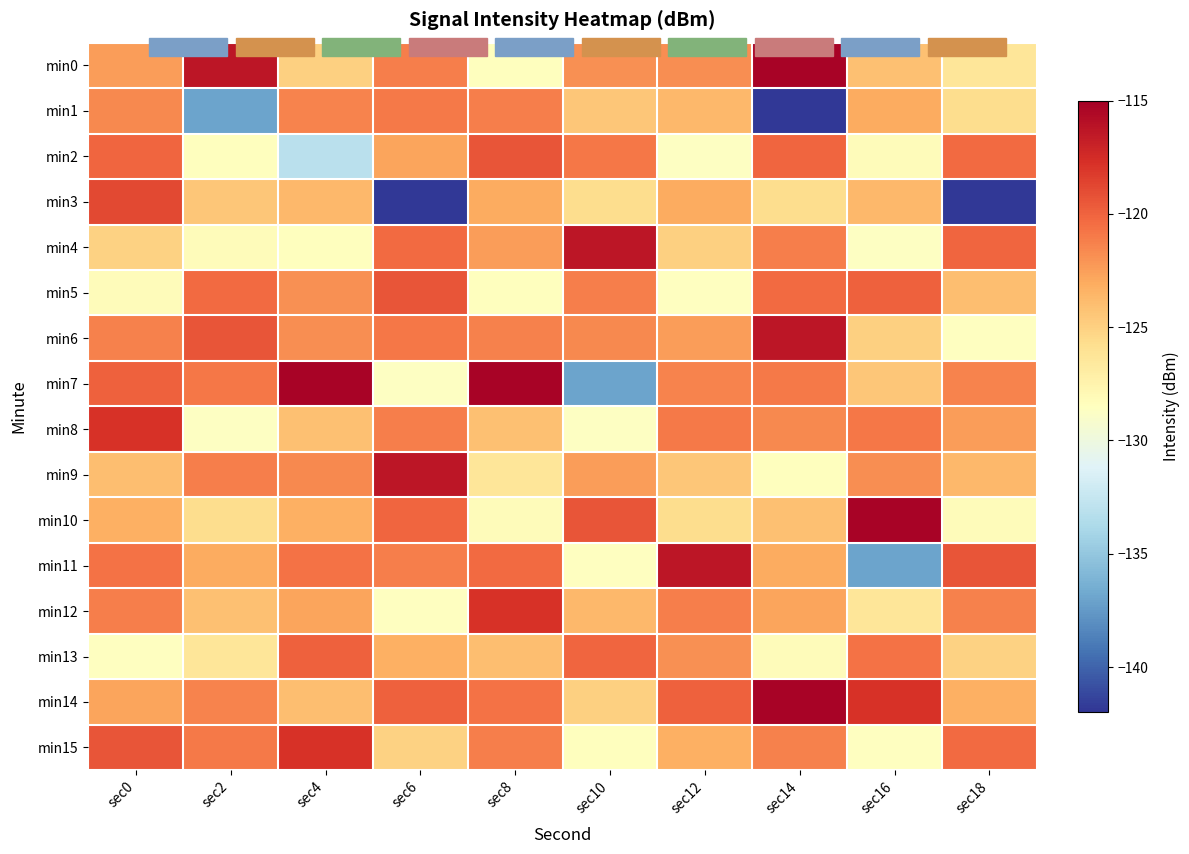

Reading right to left, list all the values displayed in this chart.

min0: sec18=-126.3	sec16=-124.1	sec14=-115.2	sec12=-121.8	sec10=-121.9	sec8=-128.4	sec6=-121.2	sec4=-125.0	sec2=-116.3	sec0=-122.4
min1: sec18=-125.7	sec16=-123.0	sec14=-141.8	sec12=-123.7	sec10=-124.5	sec8=-121.2	sec6=-121.0	sec4=-121.4	sec2=-137.0	sec0=-121.6
min2: sec18=-120.4	sec16=-128.2	sec14=-120.1	sec12=-128.7	sec10=-120.8	sec8=-119.4	sec6=-122.7	sec4=-133.1	sec2=-128.4	sec0=-120.1
min3: sec18=-141.8	sec16=-123.7	sec14=-125.7	sec12=-123.0	sec10=-125.7	sec8=-123.0	sec6=-141.8	sec4=-123.7	sec2=-124.5	sec0=-118.9
min4: sec18=-120.1	sec16=-128.7	sec14=-121.2	sec12=-125.0	sec10=-116.3	sec8=-122.4	sec6=-120.4	sec4=-128.4	sec2=-128.2	sec0=-125.0
min5: sec18=-124.0	sec16=-119.9	sec14=-120.4	sec12=-128.5	sec10=-121.2	sec8=-128.4	sec6=-119.4	sec4=-121.9	sec2=-120.4	sec0=-128.2
min6: sec18=-128.5	sec16=-125.0	sec14=-116.3	sec12=-122.4	sec10=-121.6	sec8=-121.3	sec6=-120.8	sec4=-121.8	sec2=-119.4	sec0=-121.3
min7: sec18=-121.4	sec16=-124.5	sec14=-121.0	sec12=-121.4	sec10=-137.0	sec8=-115.2	sec6=-128.7	sec4=-115.2	sec2=-120.8	sec0=-119.9
min8: sec18=-122.4	sec16=-120.8	sec14=-121.6	sec12=-121.0	sec10=-128.7	sec8=-124.1	sec6=-121.2	sec4=-124.1	sec2=-128.7	sec0=-117.8
min9: sec18=-123.7	sec16=-121.8	sec14=-128.4	sec12=-124.5	sec10=-122.4	sec8=-126.3	sec6=-116.3	sec4=-121.6	sec2=-121.2	sec0=-124.0
min10: sec18=-128.2	sec16=-115.2	sec14=-124.1	sec12=-125.7	sec10=-119.4	sec8=-128.2	sec6=-120.1	sec4=-123.3	sec2=-125.7	sec0=-123.3
min11: sec18=-119.4	sec16=-137.0	sec14=-123.0	sec12=-116.3	sec10=-128.5	sec8=-120.4	sec6=-121.2	sec4=-120.6	sec2=-123.0	sec0=-120.6
min12: sec18=-121.3	sec16=-126.3	sec14=-122.7	sec12=-121.2	sec10=-123.7	sec8=-117.8	sec6=-128.5	sec4=-122.7	sec2=-124.1	sec0=-121.2
min13: sec18=-125.0	sec16=-120.6	sec14=-128.2	sec12=-121.9	sec10=-120.1	sec8=-124.0	sec6=-123.3	sec4=-119.9	sec2=-126.3	sec0=-128.5
min14: sec18=-123.3	sec16=-117.8	sec14=-115.2	sec12=-119.9	sec10=-125.0	sec8=-120.6	sec6=-119.9	sec4=-124.0	sec2=-121.4	sec0=-122.7
min15: sec18=-120.4	sec16=-128.5	sec14=-121.3	sec12=-123.3	sec10=-128.4	sec8=-121.2	sec6=-125.0	sec4=-117.8	sec2=-121.0	sec0=-119.4